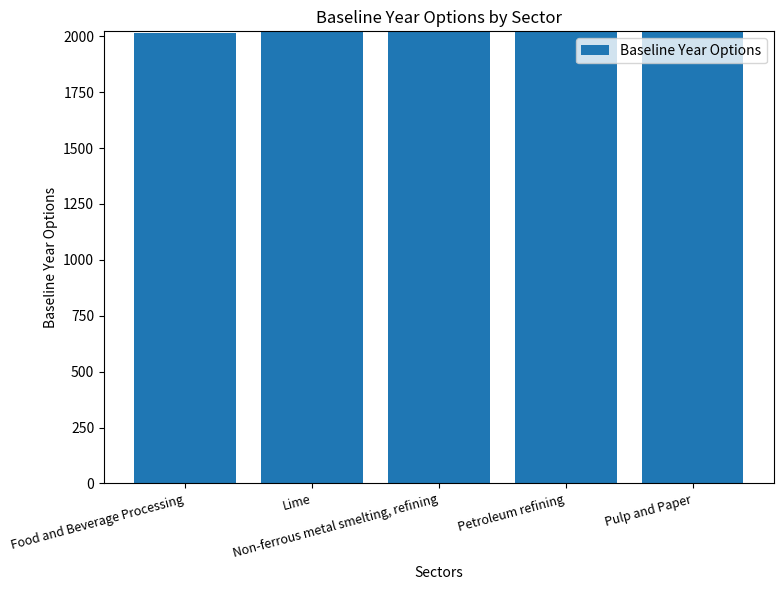

The value at Petroleum refining is 2933. True or false?

False